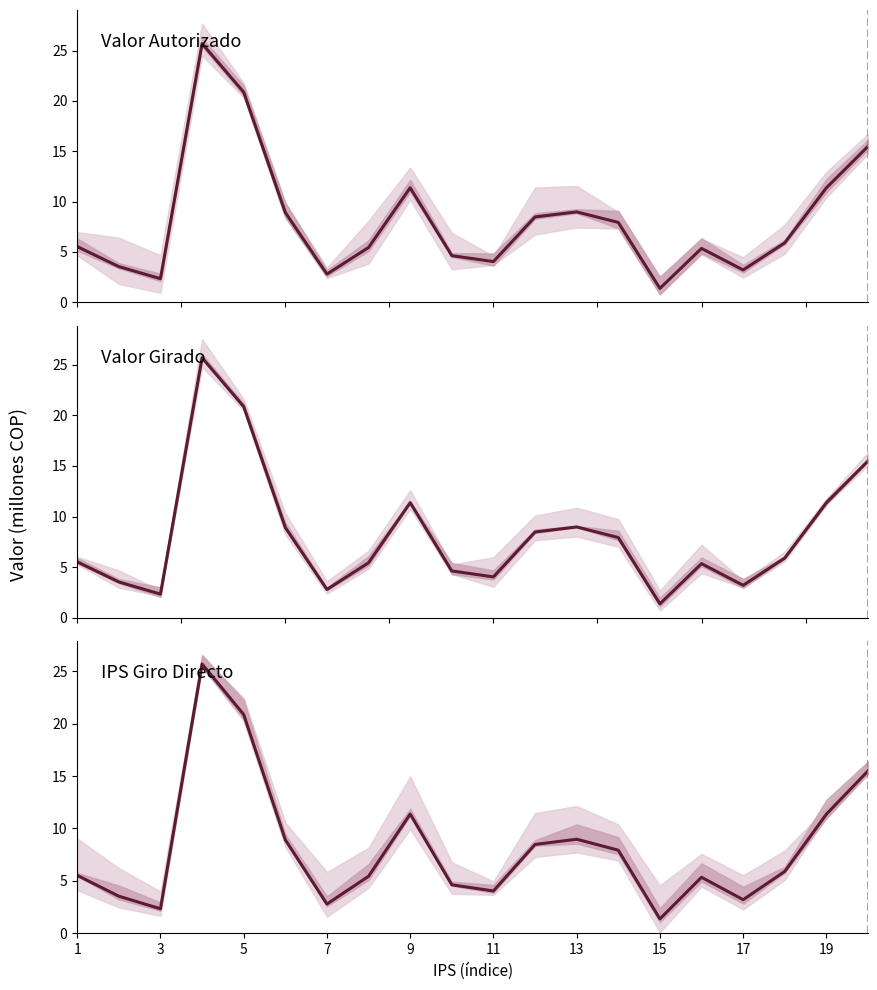

What is the value of the valor_autorizado point at the 18th from the left?

5.9